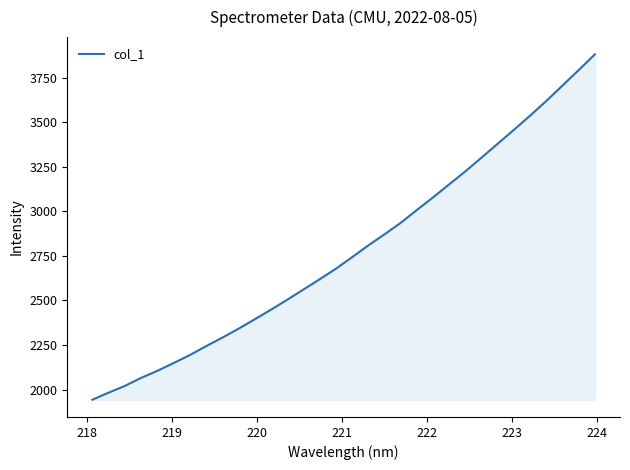

True or false: the data has more than 2 interior local peaks.

False